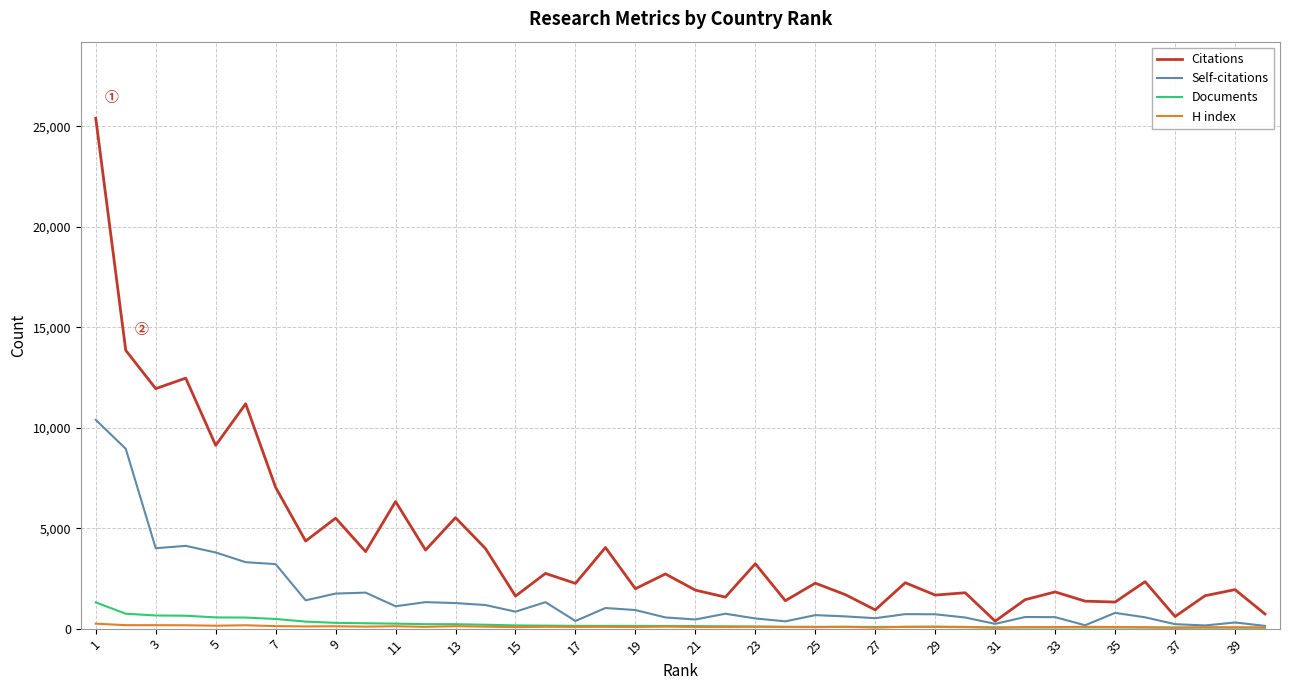

Which series has the largest total across all categories?

Citations